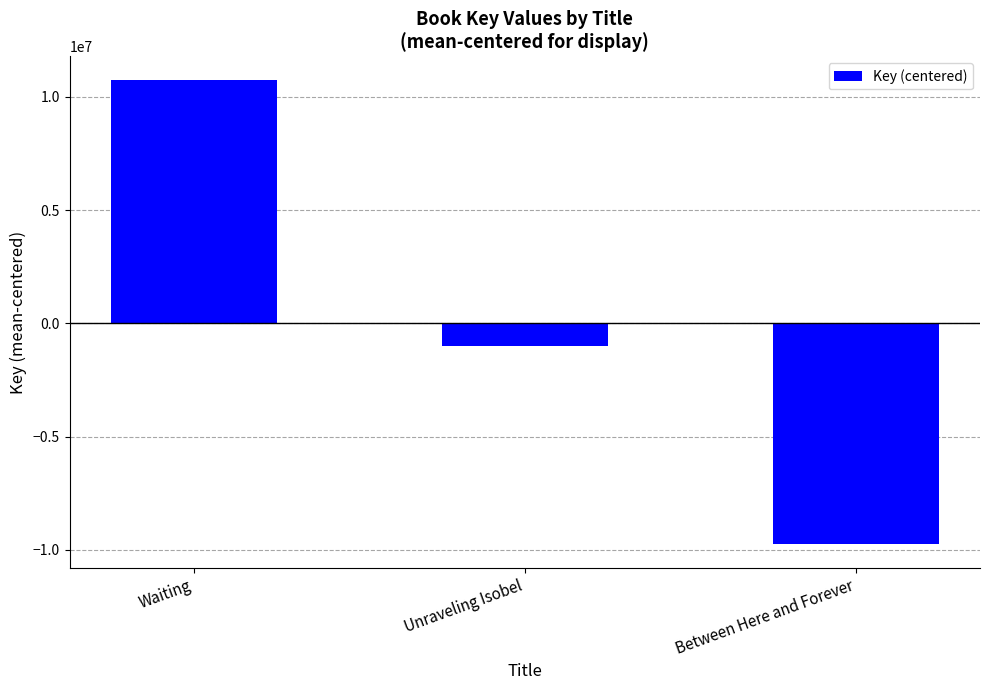

Between Waiting and Between Here and Forever, which is larger?

Waiting